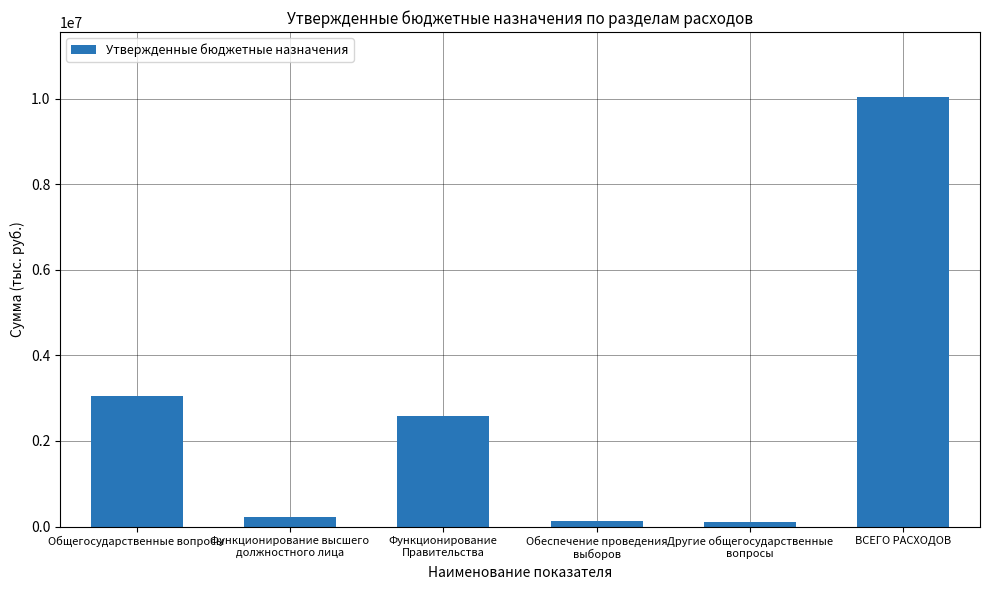

What is the label of the 6th bar from the right?

Общегосударственные вопросы